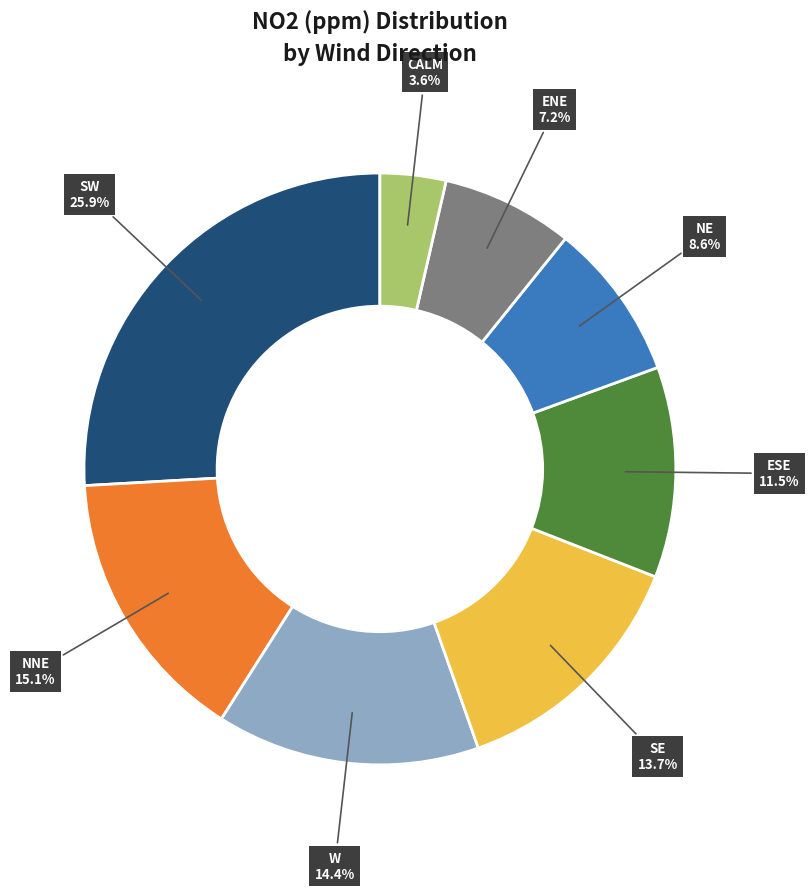

Is there a majority slice in this chart?

No